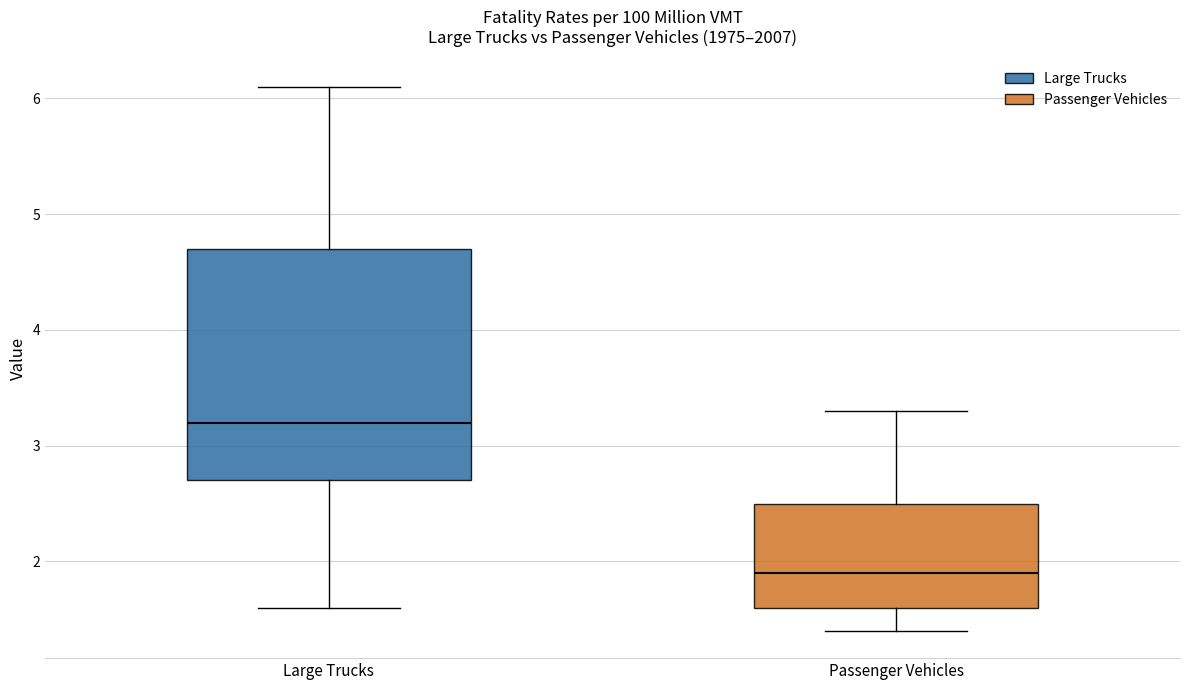

Comparing the boxes themselves (not the whiskers), which one is the tallest?

Large Trucks